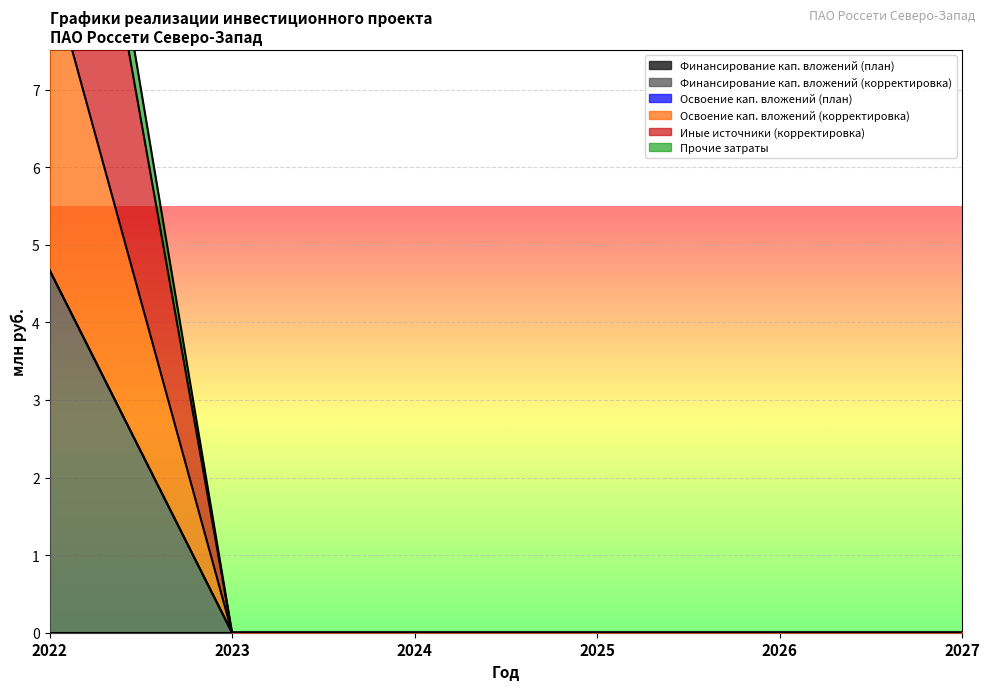

True or false: Финансирование кап. вложений (корректировка) and Освоение кап. вложений (корректировка) cross at least once.

False